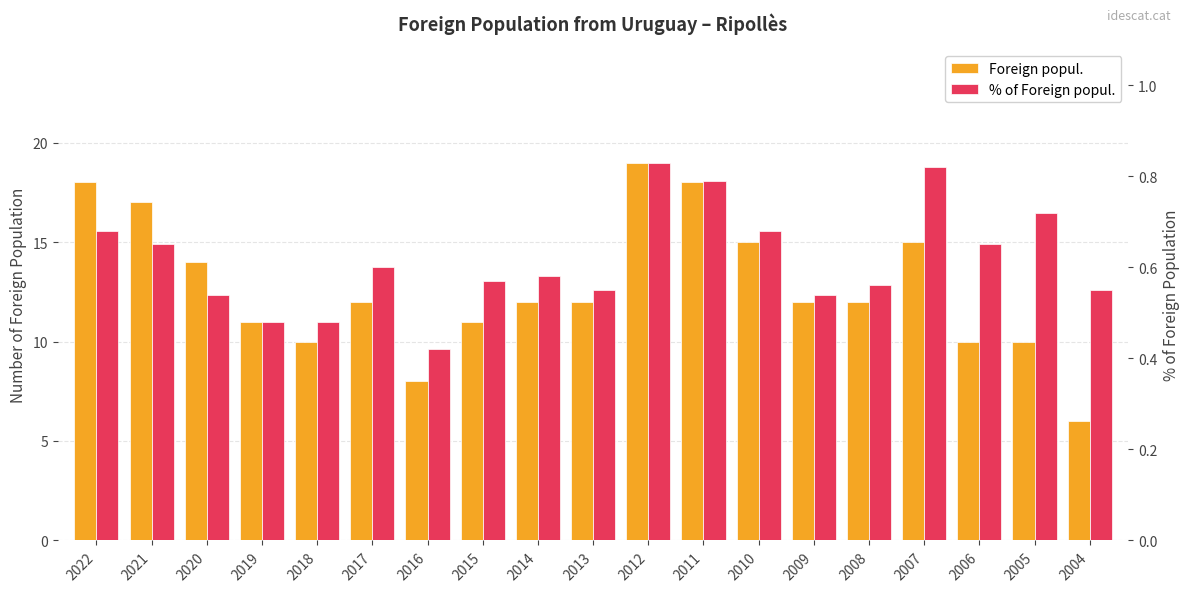

Are the bars horizontal?

No